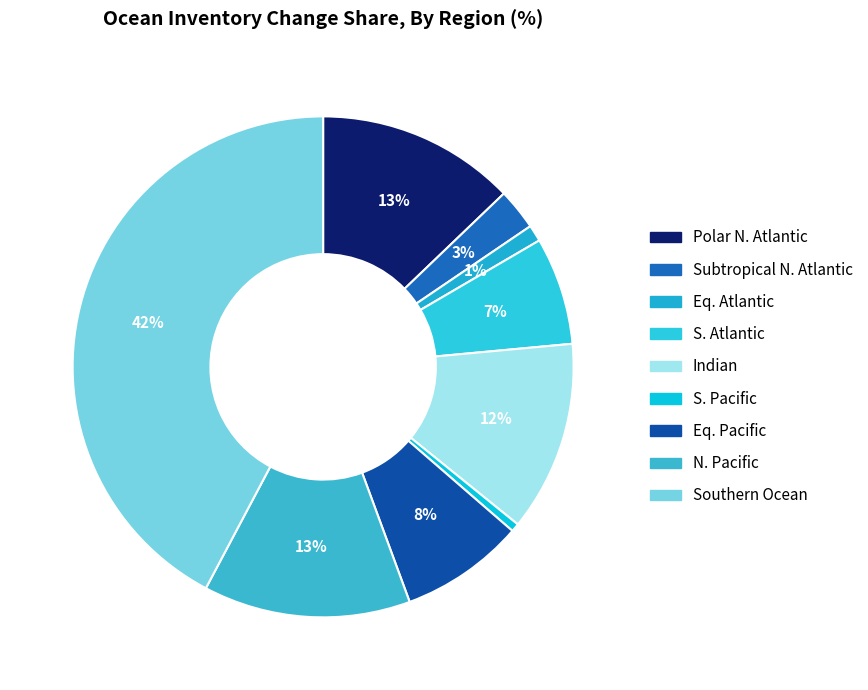

Does S. Pacific represent more than half of the total?

No